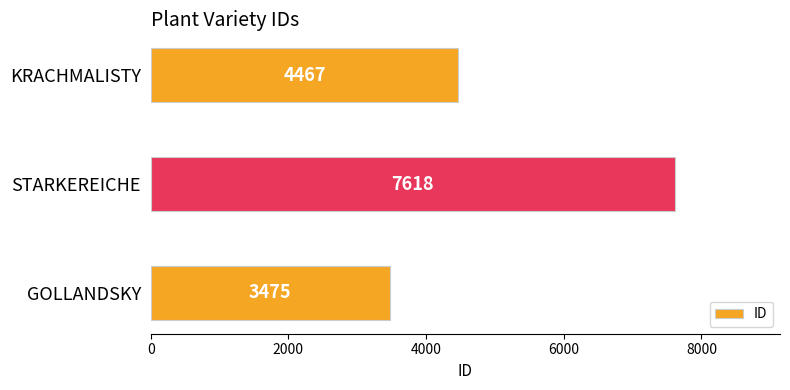

At which label is the value closest to 5546?

KRACHMALISTY